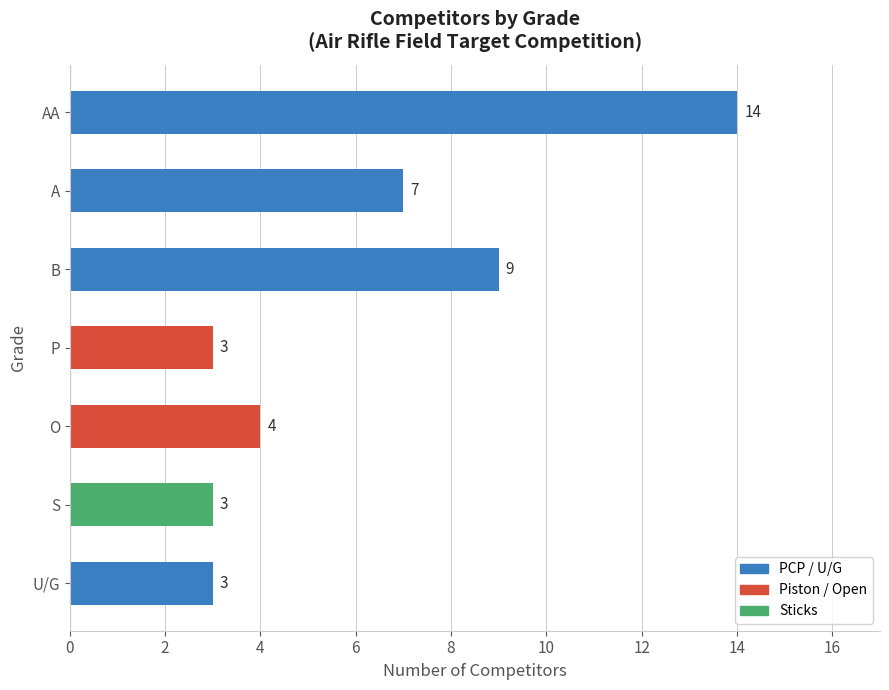

What is the ratio of the value at A to the value at U/G?

2.3